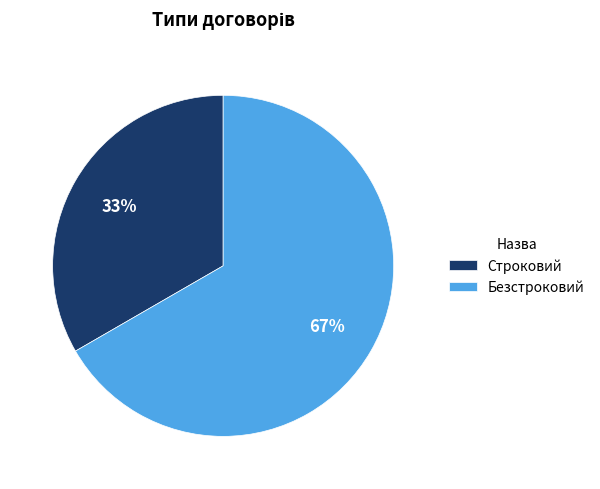

Which category has the biggest portion of the pie?

Безстроковий